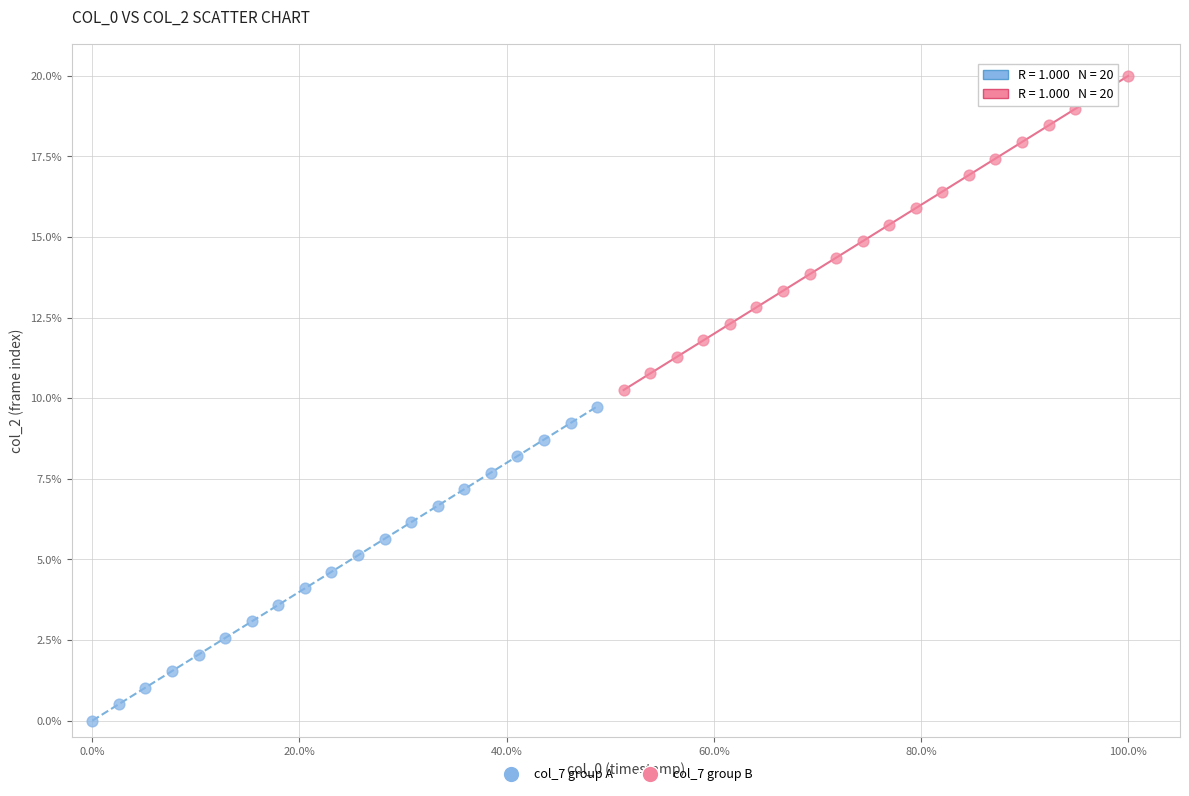

Which series reaches the maximum Y coordinate?

col_7 group B